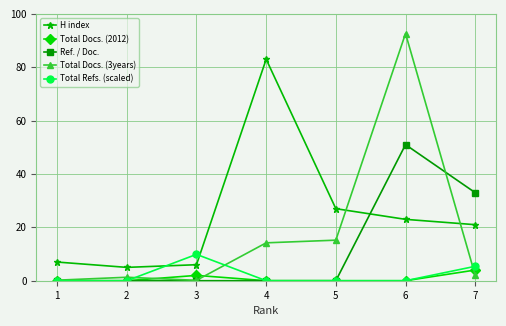

What is the maximum value for Total Docs. (2012)?

4.0